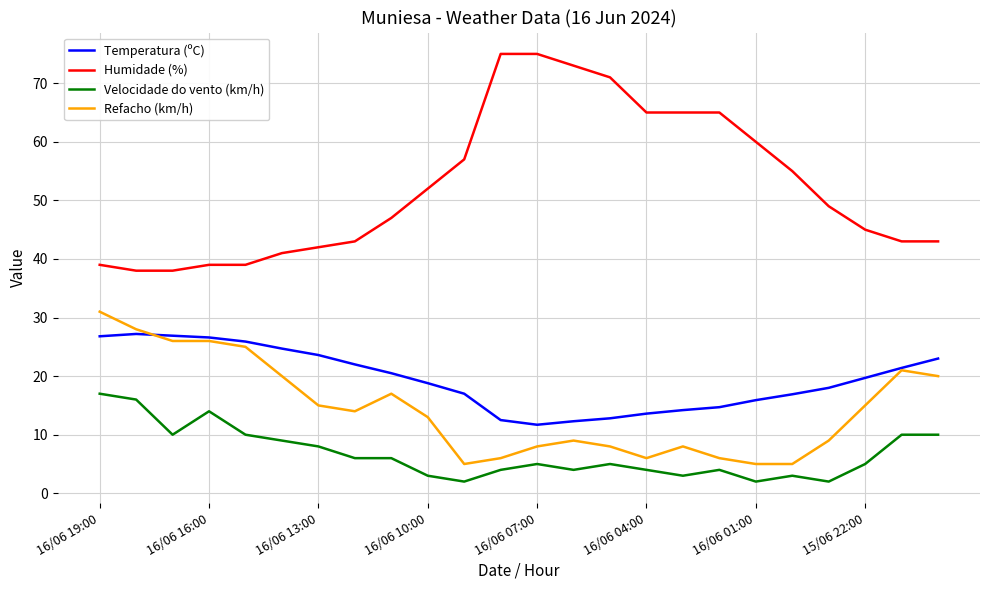

At how many categories does at least one series exceed 10?

24